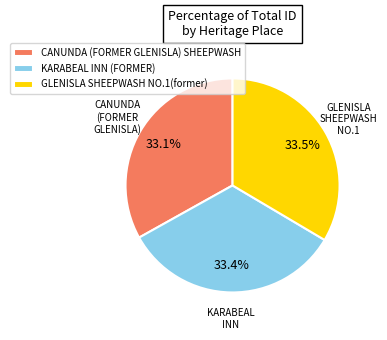

Is there any slice that represents more than half of the pie?

No